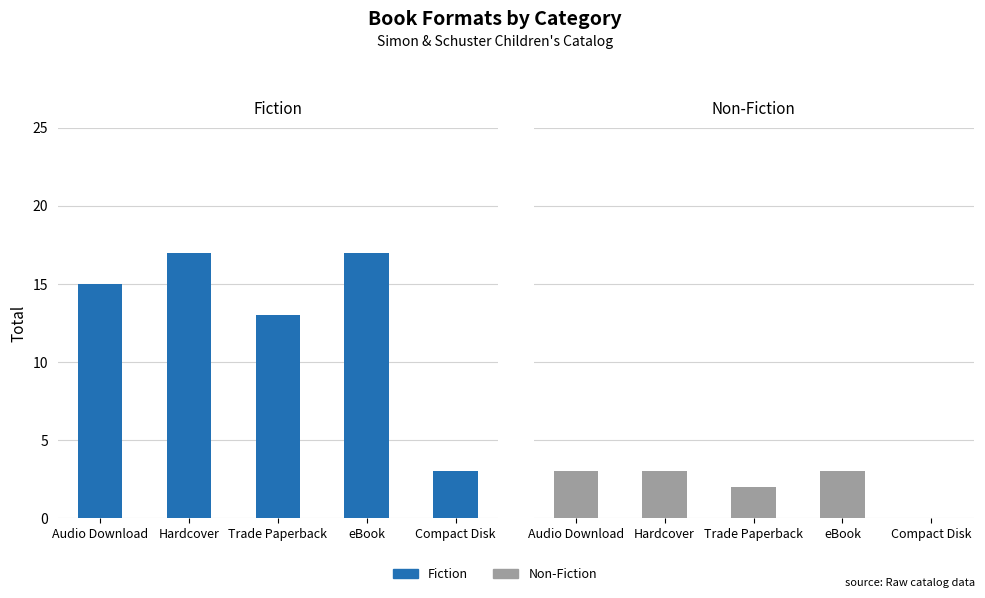

Which series has the largest total across all categories?

Fiction